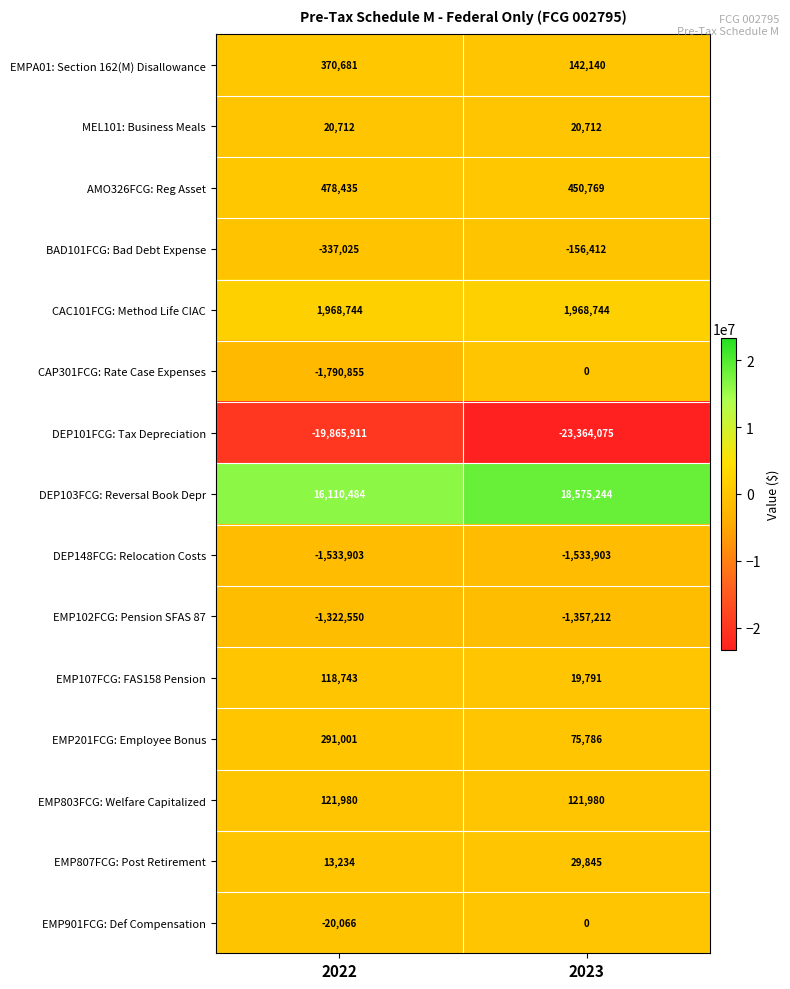

What is the difference between the EMP102FCG: Pension SFAS 87 values at 2022 and 2023?

34662